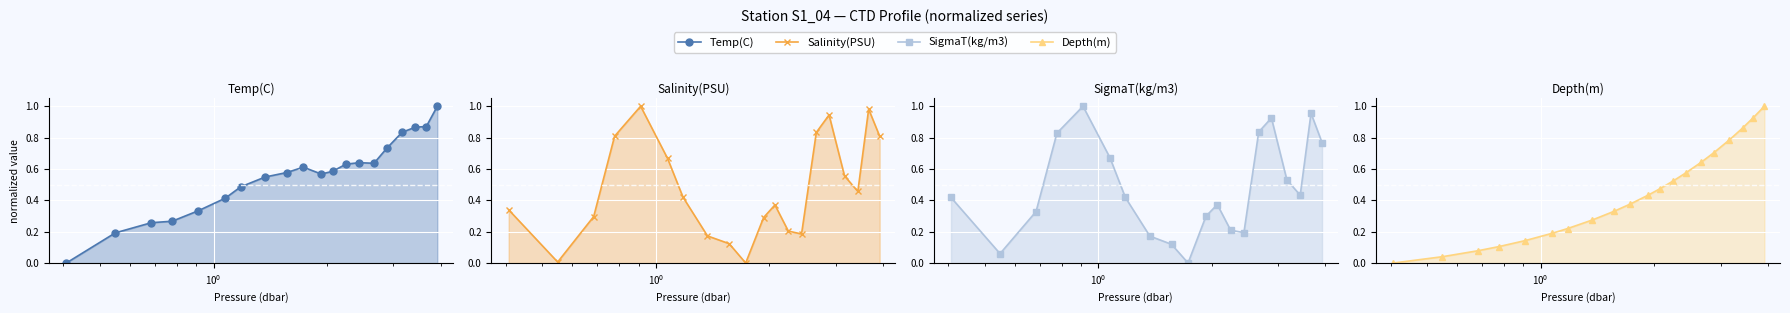

How many times do Salinity(PSU) and SigmaT(kg/m3) cross each other?

2